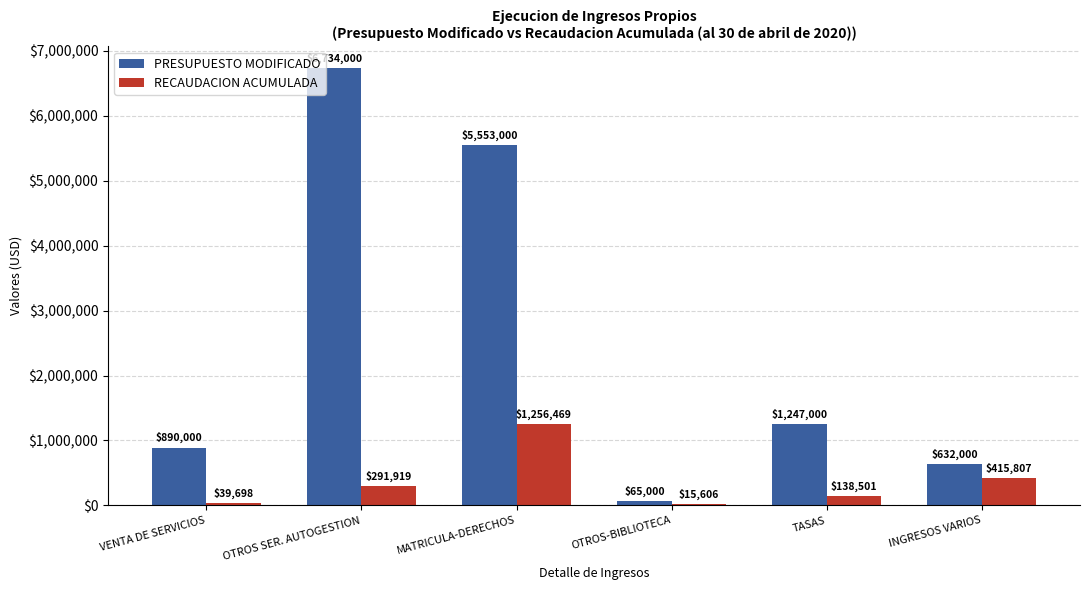

Which label corresponds to the largest value in the chart?

OTROS SER. AUTOGESTION